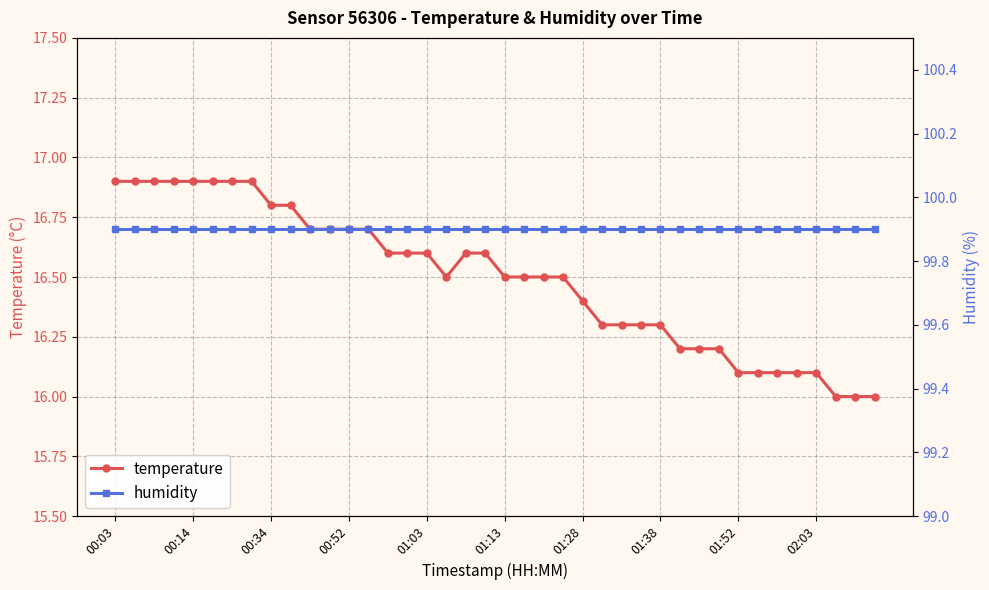

Is it true that humidity equals 40.6 at 23?

False